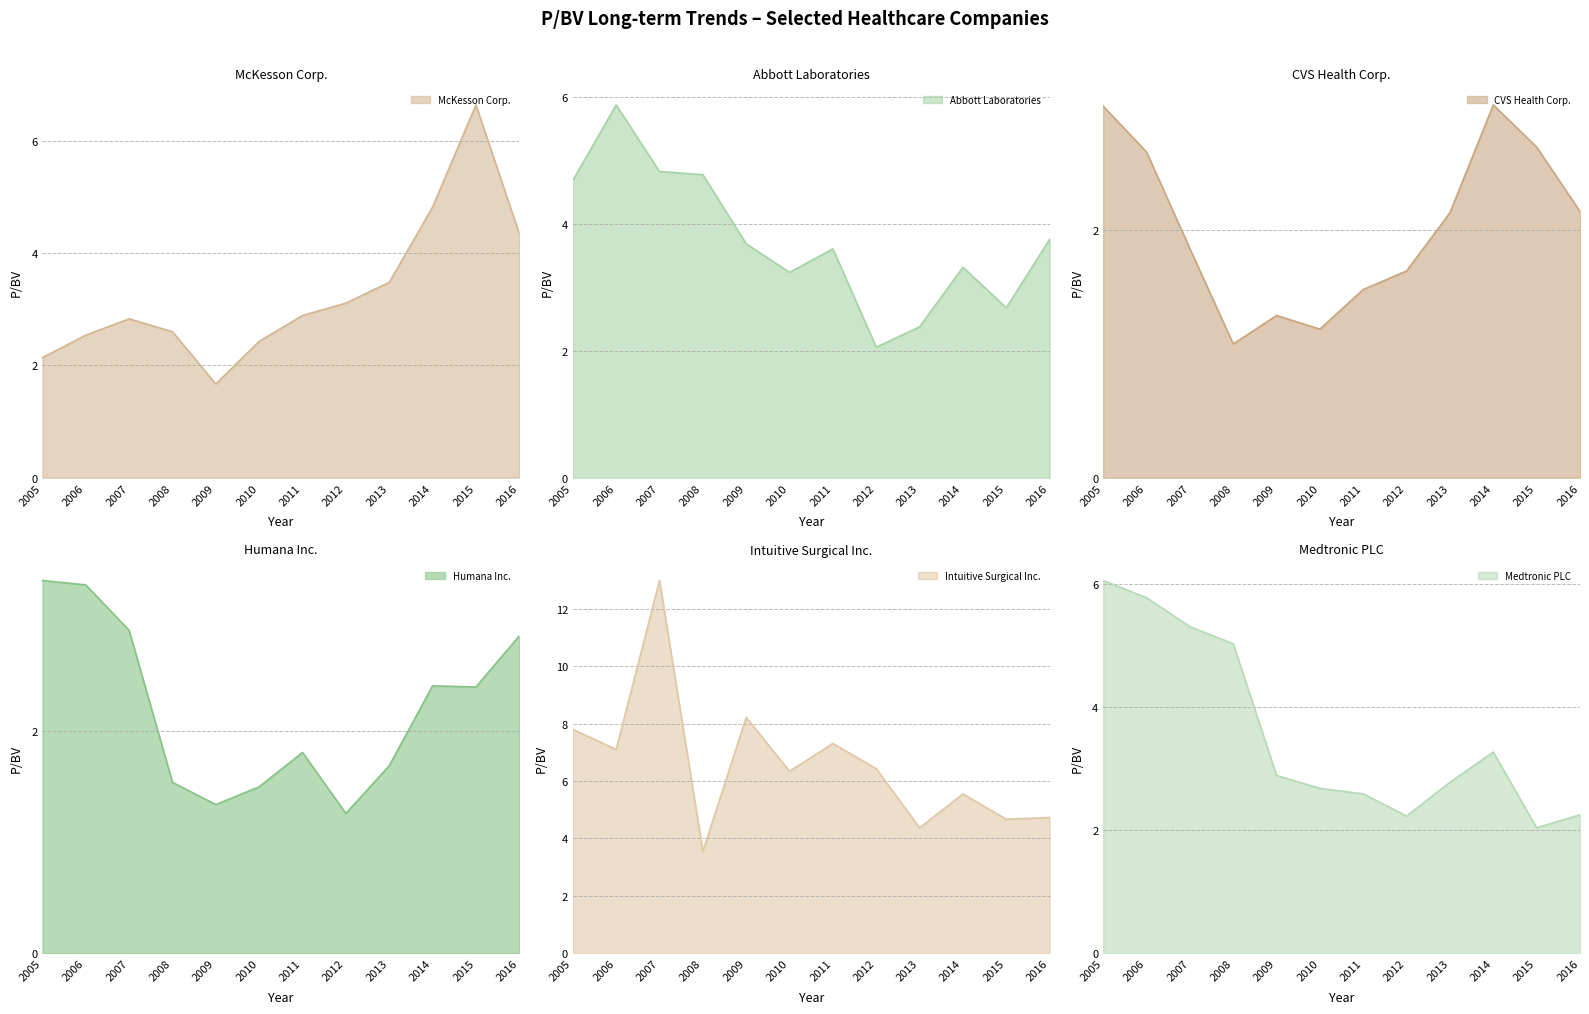

Reading right to left, list all the values displayed in this chart.

McKesson Corp.: 2016=4.3	2015=6.6	2014=4.8	2013=3.5	2012=3.1	2011=2.9	2010=2.4	2009=1.7	2008=2.6	2007=2.8	2006=2.5	2005=2.1
Abbott Laboratories: 2016=3.8	2015=2.7	2014=3.3	2013=2.4	2012=2.1	2011=3.6	2010=3.2	2009=3.7	2008=4.8	2007=4.8	2006=5.9	2005=4.7
CVS Health Corp.: 2016=2.1	2015=2.7	2014=3.0	2013=2.1	2012=1.7	2011=1.5	2010=1.2	2009=1.3	2008=1.1	2007=1.9	2006=2.6	2005=3.0
Humana Inc.: 2016=2.9	2015=2.4	2014=2.4	2013=1.7	2012=1.3	2011=1.8	2010=1.5	2009=1.3	2008=1.5	2007=2.9	2006=3.3	2005=3.4
Intuitive Surgical Inc.: 2016=4.7	2015=4.7	2014=5.5	2013=4.4	2012=6.4	2011=7.3	2010=6.3	2009=8.2	2008=3.5	2007=13.0	2006=7.1	2005=7.8
Medtronic PLC: 2016=2.2	2015=2.0	2014=3.3	2013=2.8	2012=2.2	2011=2.6	2010=2.7	2009=2.9	2008=5.0	2007=5.3	2006=5.8	2005=6.1